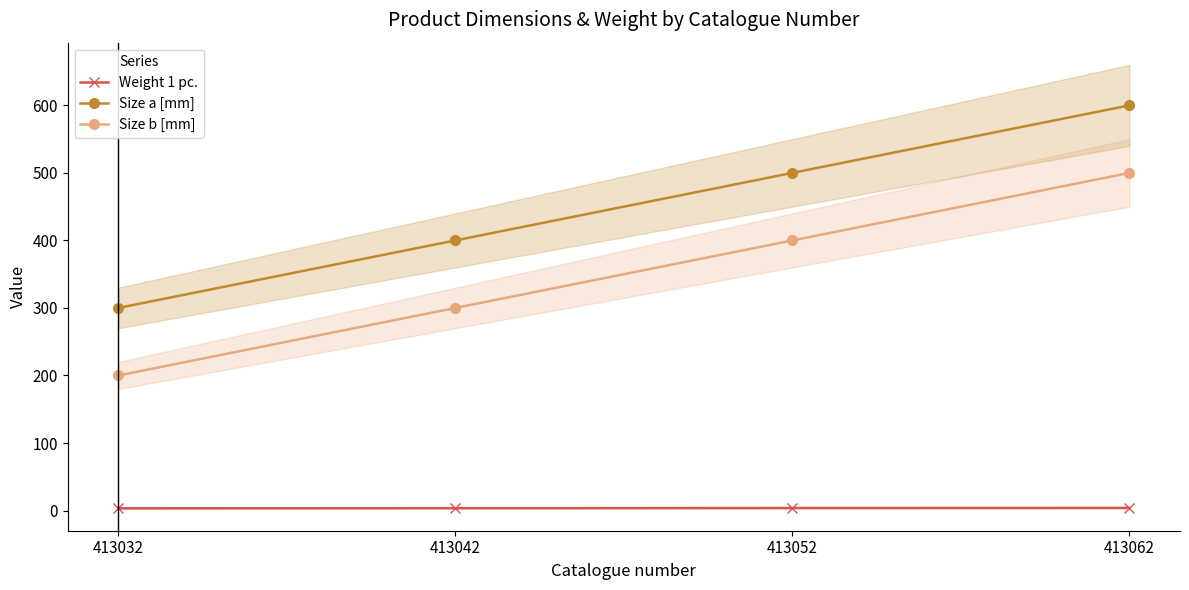

Which category has the lowest value in the Weight 1 pc. series?

413032